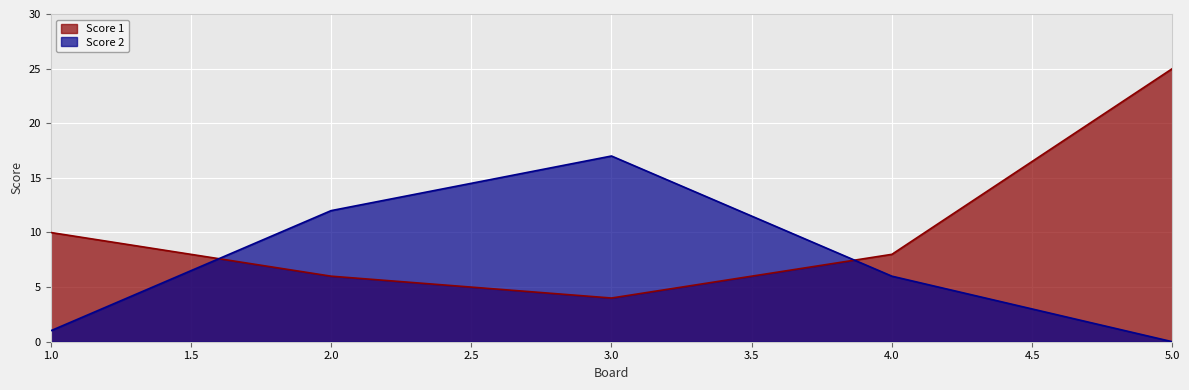

What is the sum of the Score 2 values at 4.0 and 3.0?

23